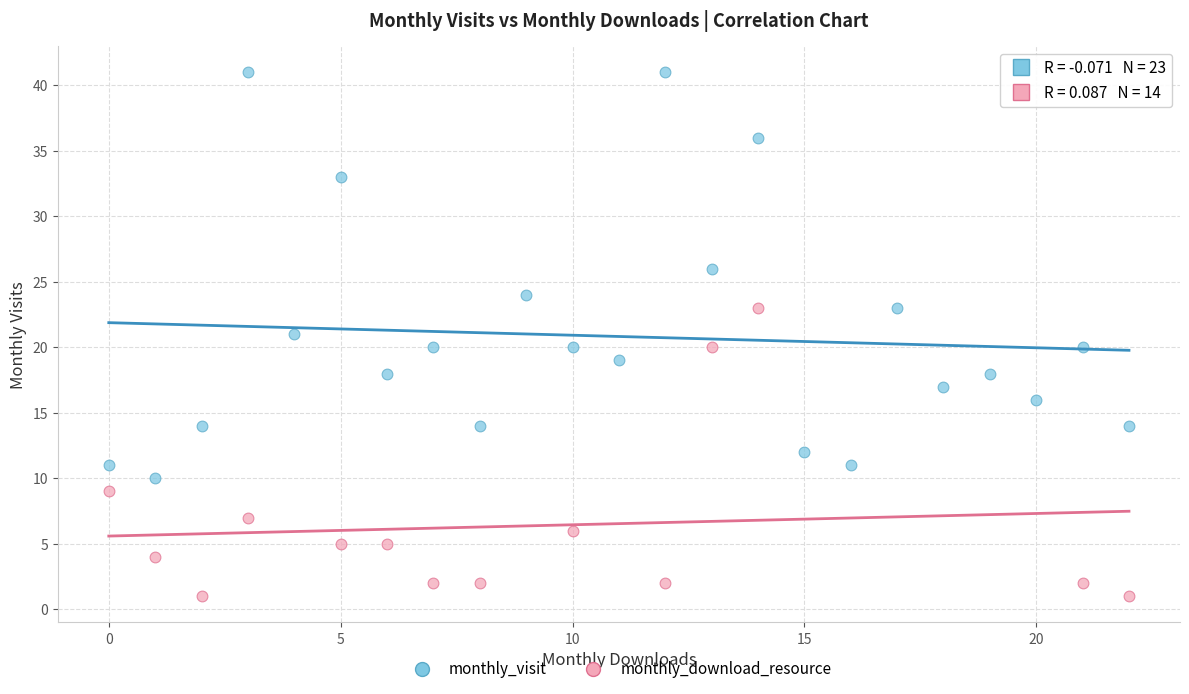

Which series has the largest Y range (max minus min)?

monthly_visit